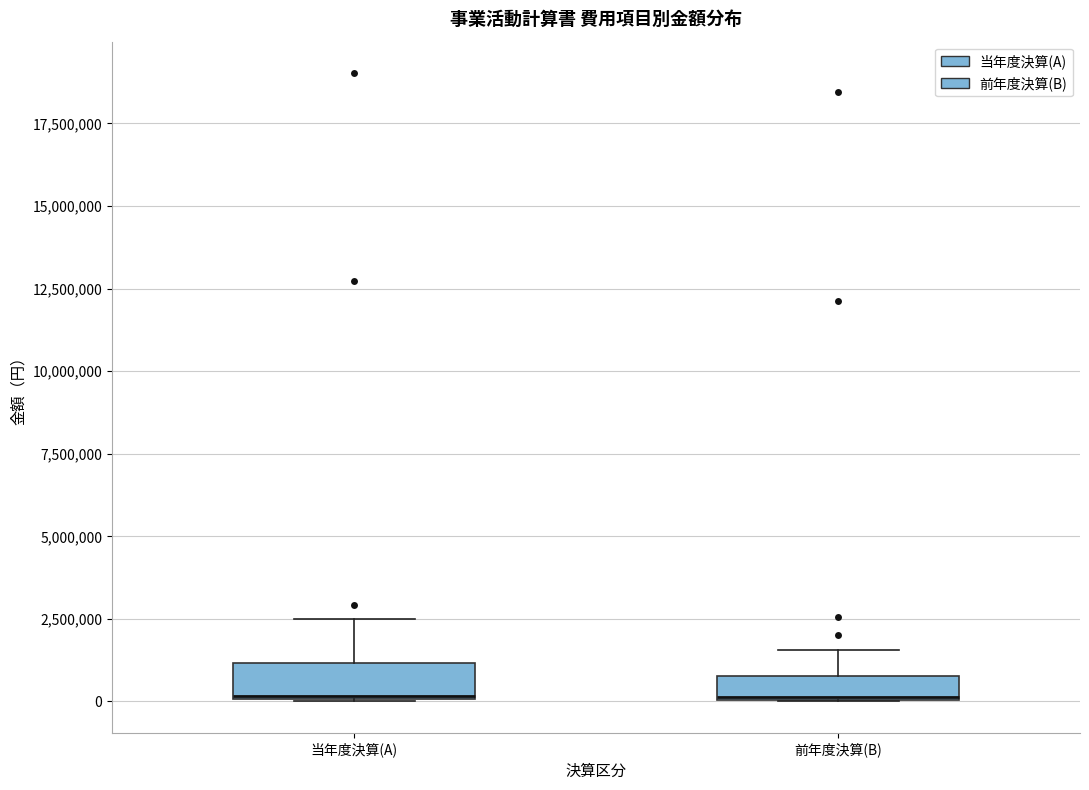

Where is the upper edge of the box for 当年度決算(A) on the y-axis? The values are not printed on the chart, so give them approximately, as read against the axis.

1000000